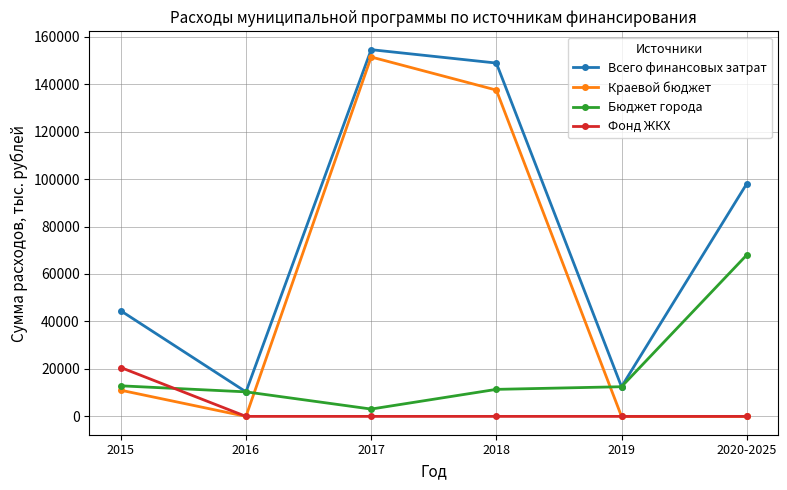

True or false: Фонд ЖКХ and Бюджет города intersect in this chart.

True